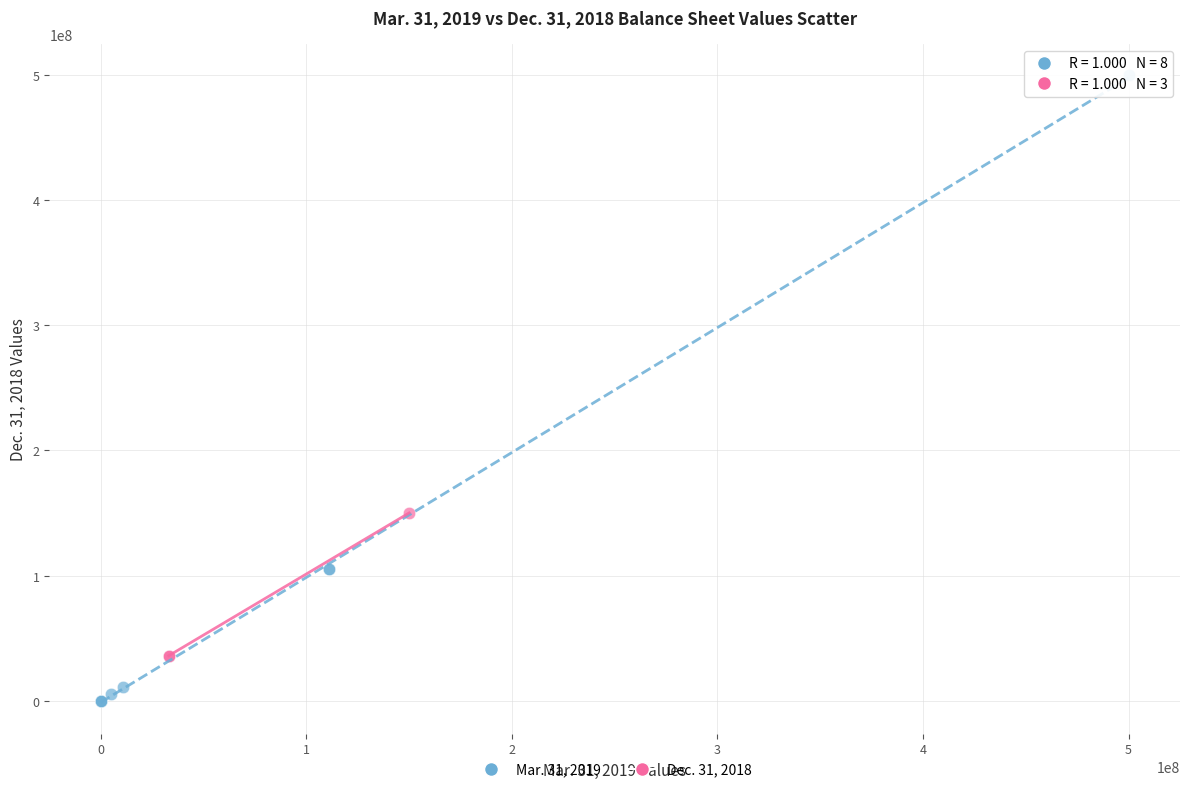

Which series contains the highest Y value?

Mar. 31, 2019